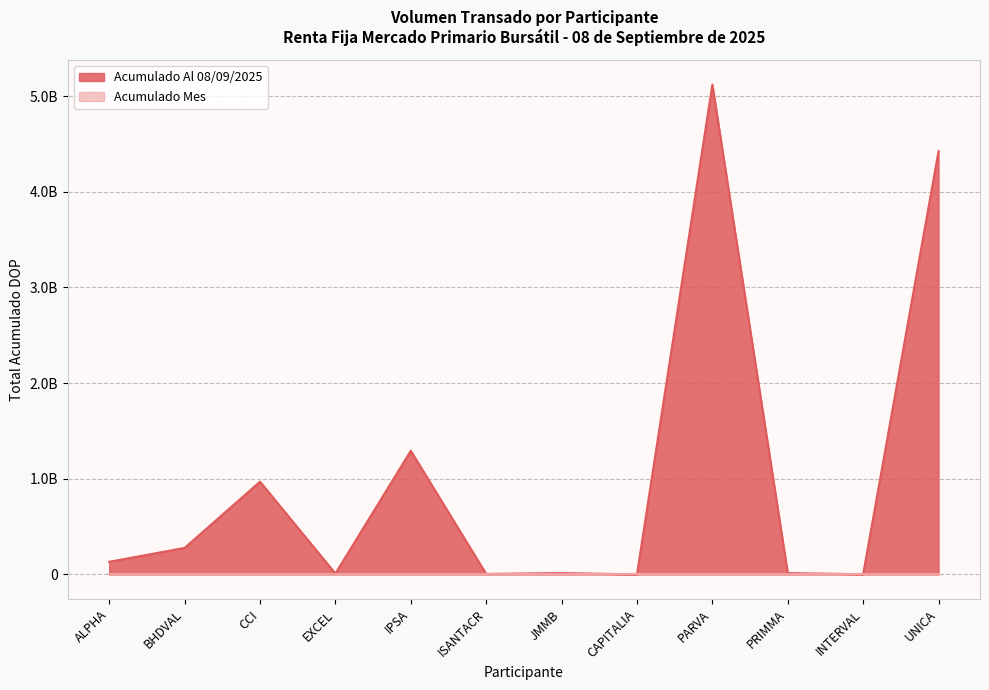

What is the change in value from EXCEL to UNICA?

+4413841998.5